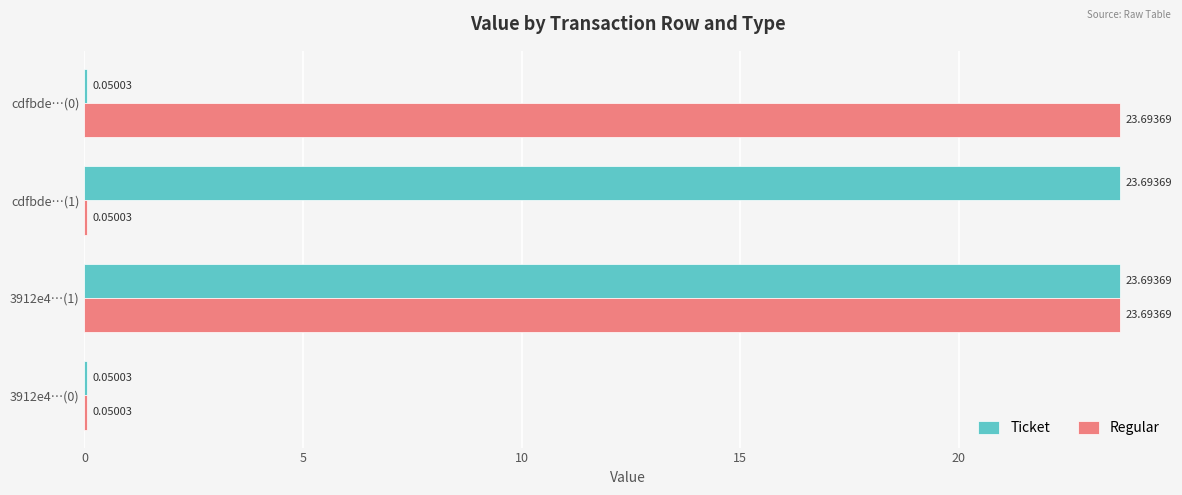

What is the total value across all series at cdfbde…(0)?

23.7